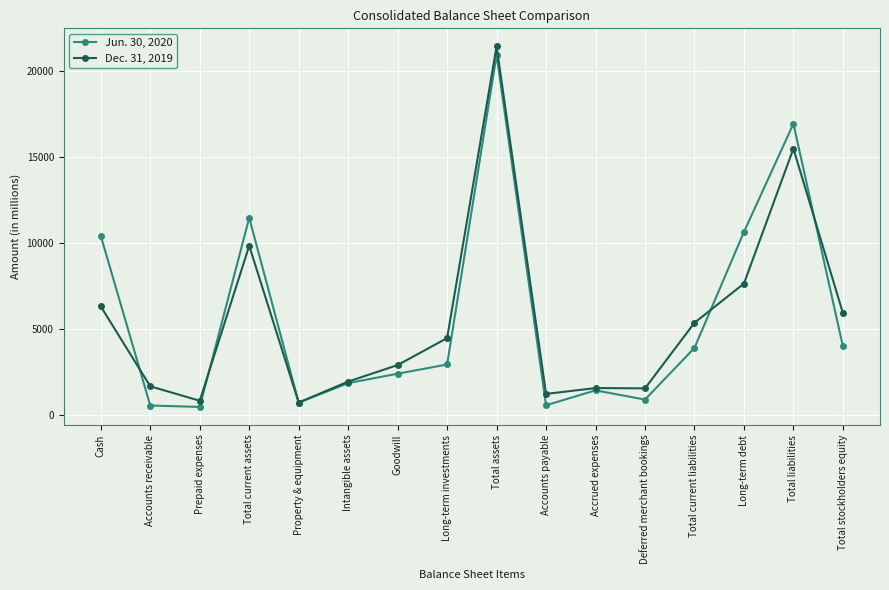

Where is the first local maximum for Jun. 30, 2020?

Total current assets